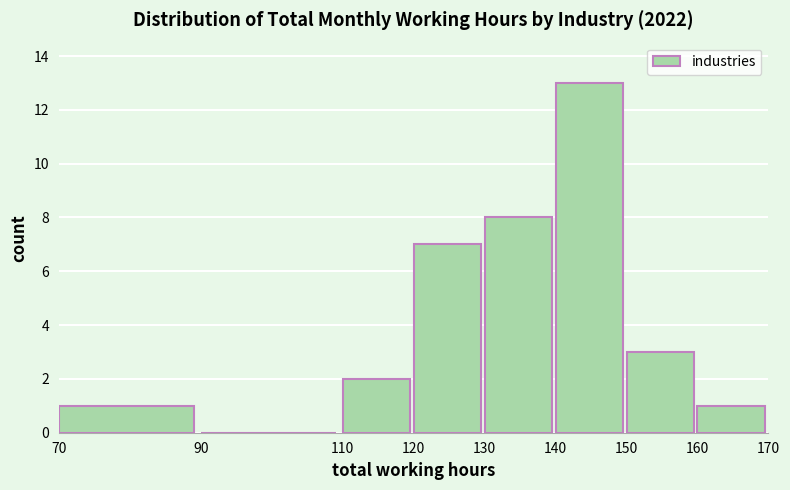

Over which range of the x-axis is the bar tallest?

140 to 150